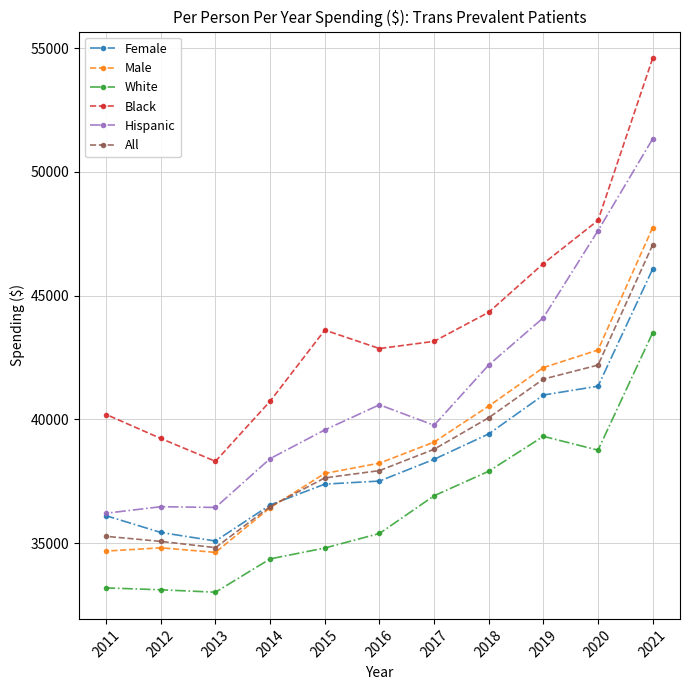

What are all the series names shown in the legend?

Female, Male, White, Black, Hispanic, All